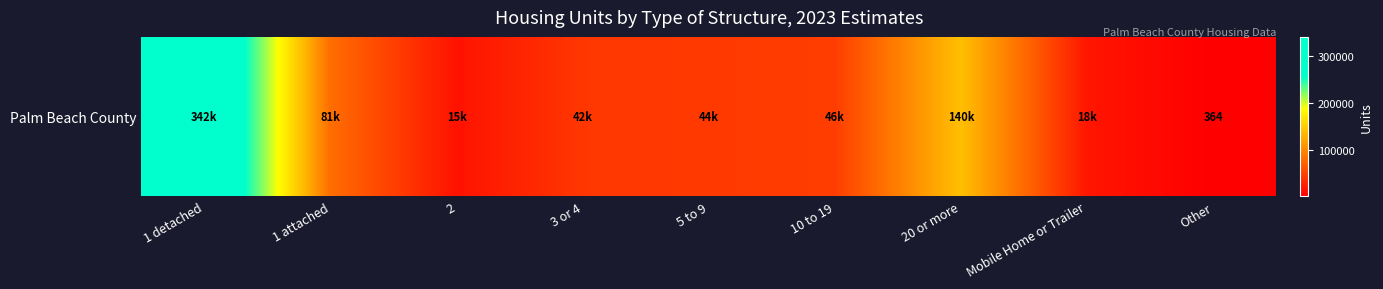

Which category has the highest value across all series?

1 detached